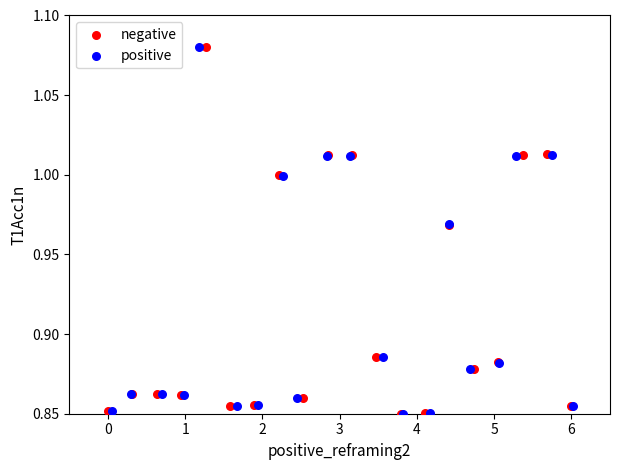

What are all the series names shown in the legend?

negative, positive